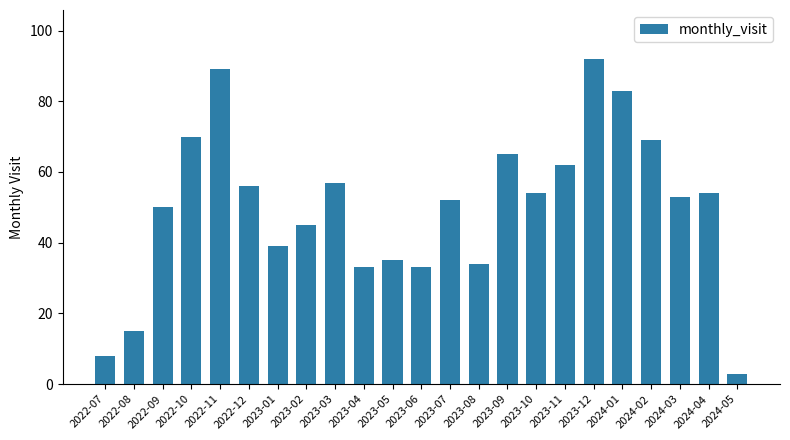

Reading left to right, what are all the values shown in this chart?

8	15	50	70	89	56	39	45	57	33	35	33	52	34	65	54	62	92	83	69	53	54	3